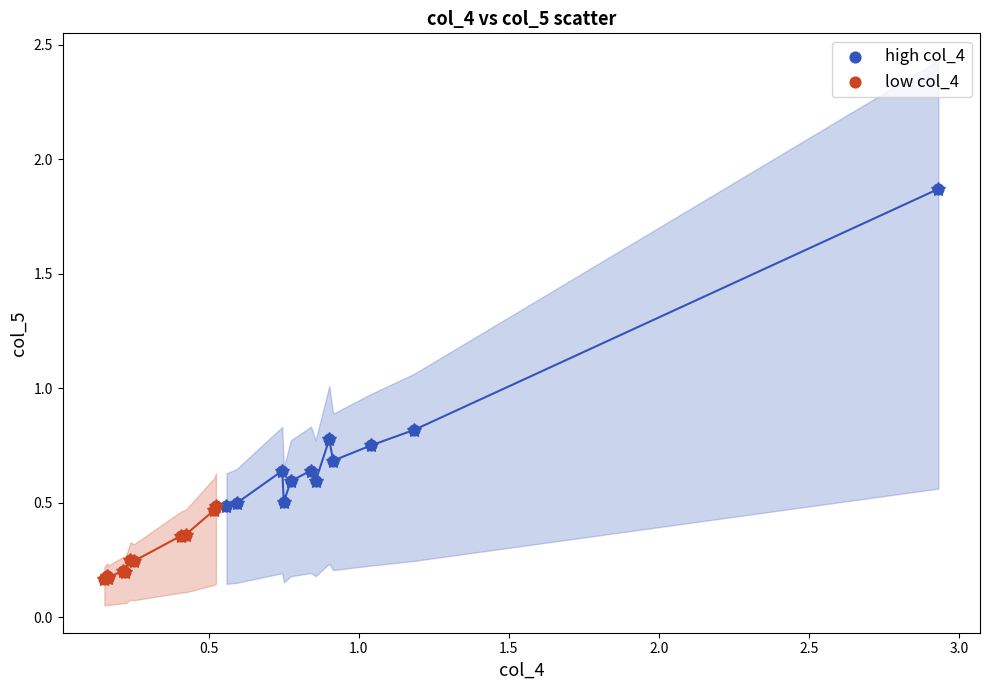

Which series has the largest Y range (max minus min)?

high col_4